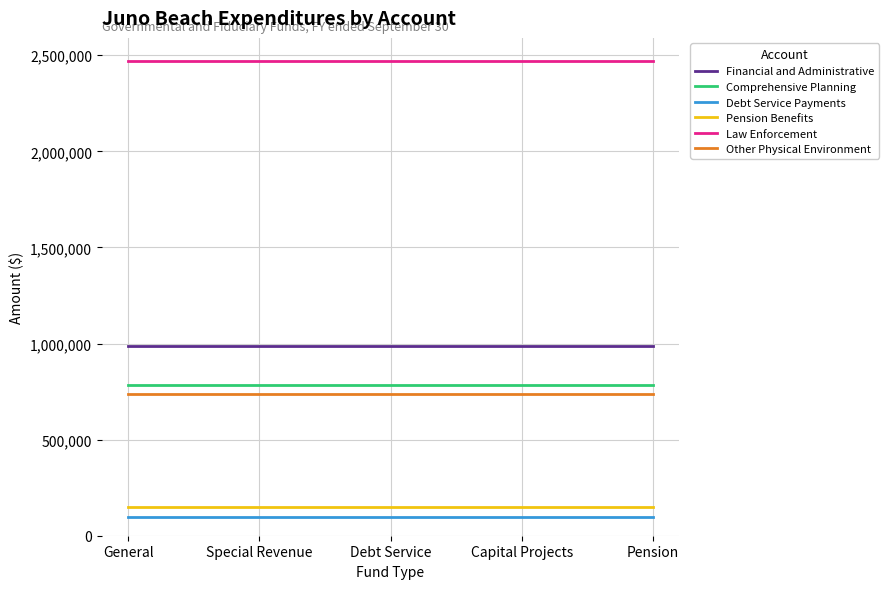

What is the total value across all series at Special Revenue?

5223248